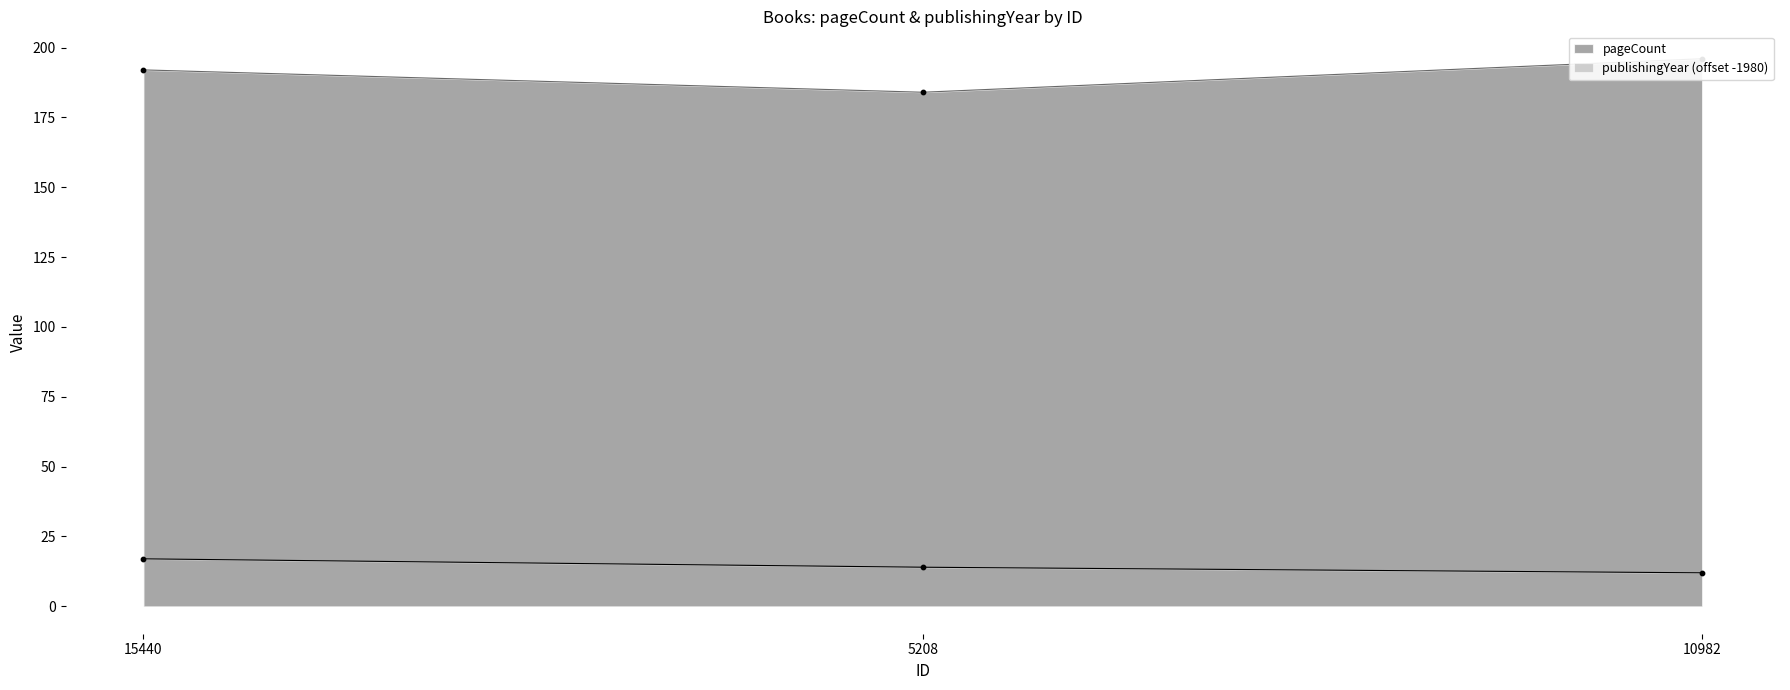

Which series contains the lowest Y value?

publishingYear